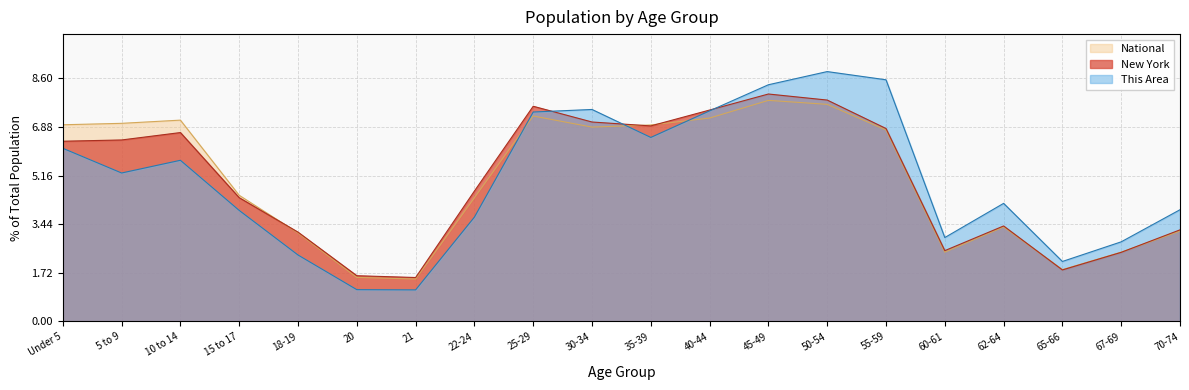

Where do New York and National first cross each other?

15 to 17 and 18-19